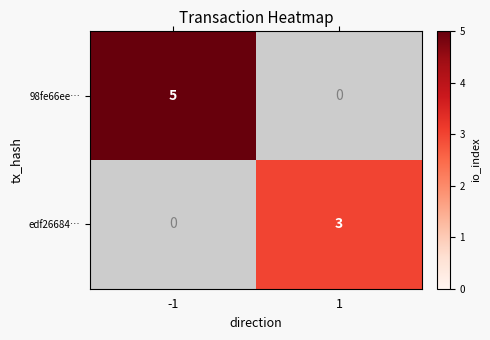

The value of 98fe66ee… at -1 is 7. True or false?

False